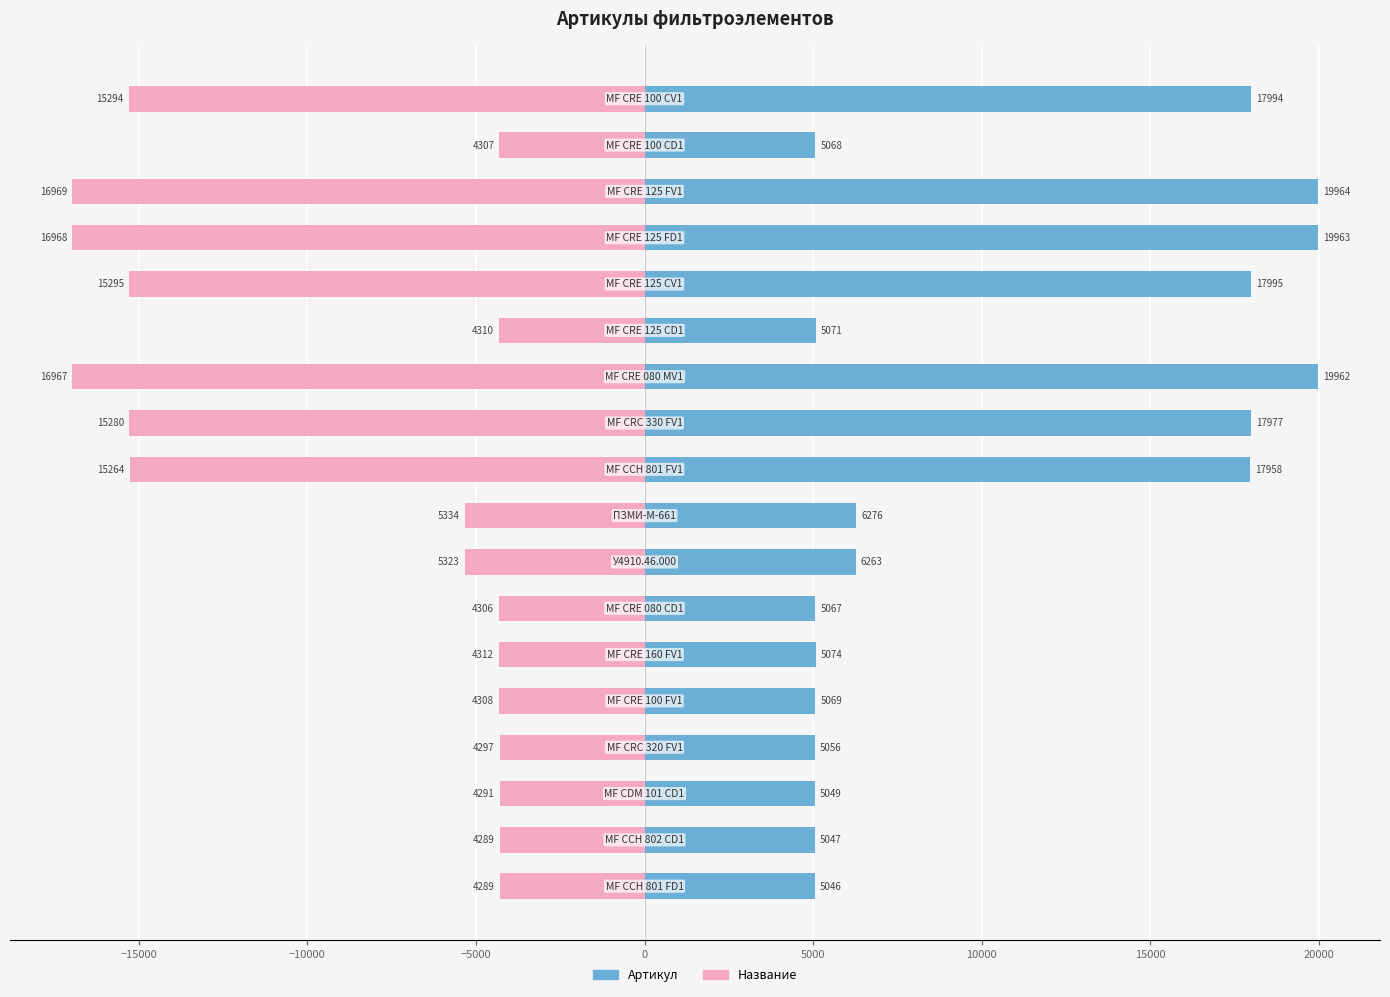

Which has a higher value, 15000 or 20000?

20000